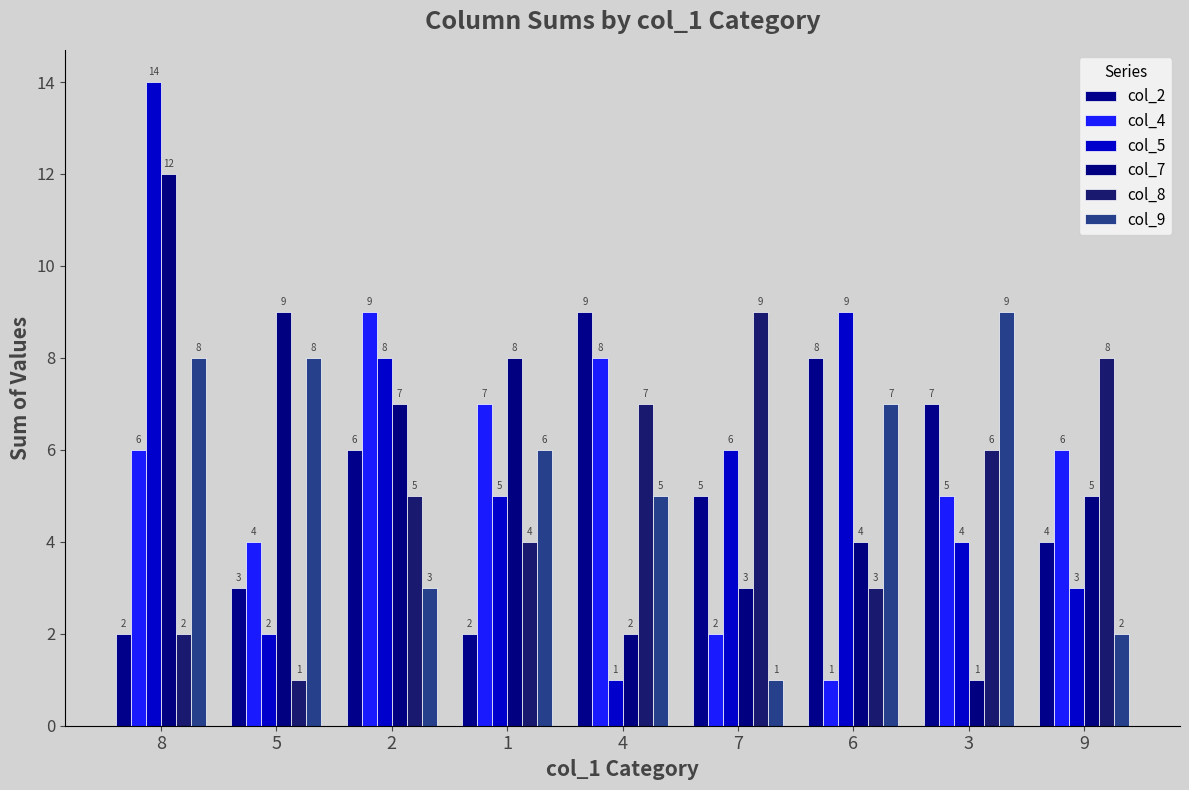

What value does the col_2 series have at 8?

2